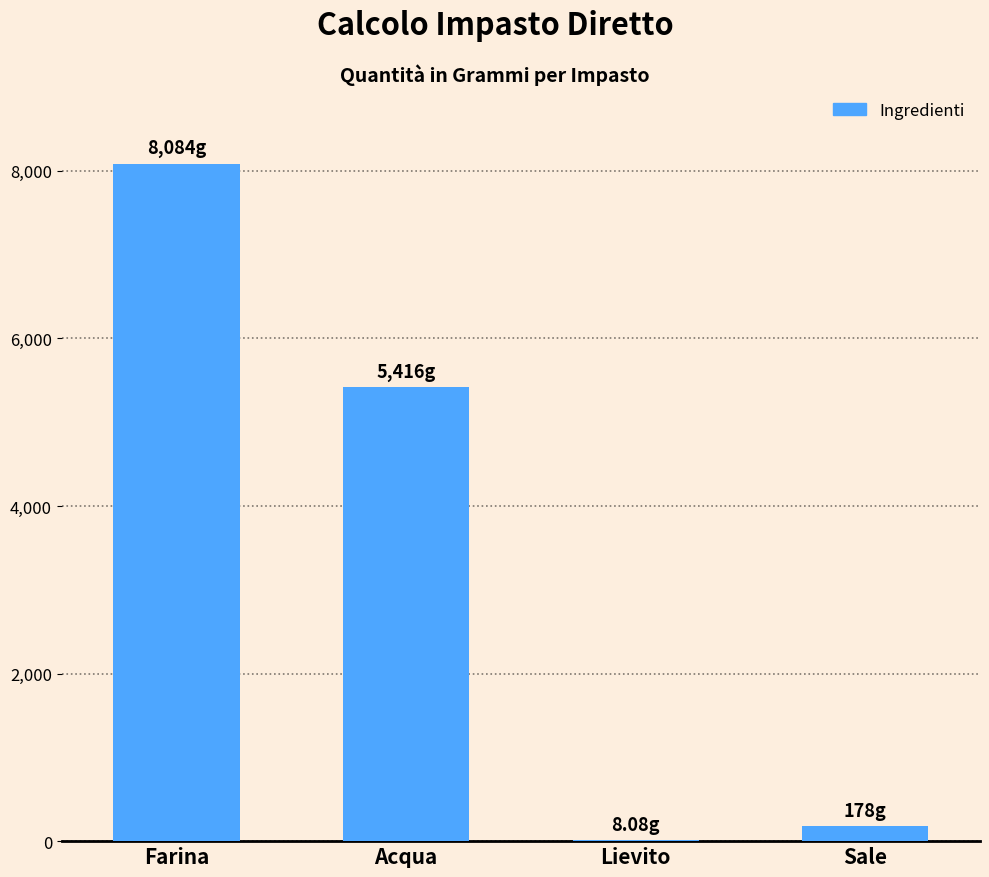

What is the change in value from Farina to Acqua?

-2667.7